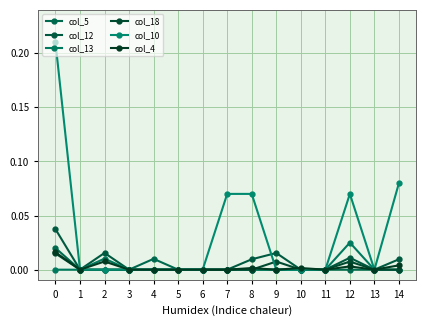

Reading left to right, what are all the values shown in this chart?

col_5: 0.0	0.0	0.0	0.0	0.0	0.0	0.0	0.0	0.0	0.0	0.0	0.0	0.0	0.0	0.0
col_12: 0.0	0.0	0.0	0.0	0.0	0.0	0.0	0.0	0.0	0.0	0.0	0.0	0.0	0.0	0.0
col_13: 0.0	0.0	0.0	0.0	0.0	0.0	0.0	0.0	0.0	0.0	0.0	0.0	0.0	0.0	0.0
col_18: 0.0	0.0	0.0	0.0	0.0	0.0	0.0	0.0	0.0	0.0	0.0	0.0	0.0	0.0	0.0
col_10: 0.2	0.0	0.0	0.0	0.0	0.0	0.0	0.1	0.1	0.0	0.0	0.0	0.1	0.0	0.1
col_4: 0.0	0.0	0.0	0.0	0.0	0.0	0.0	0.0	0.0	0.0	0.0	0.0	0.0	0.0	0.0